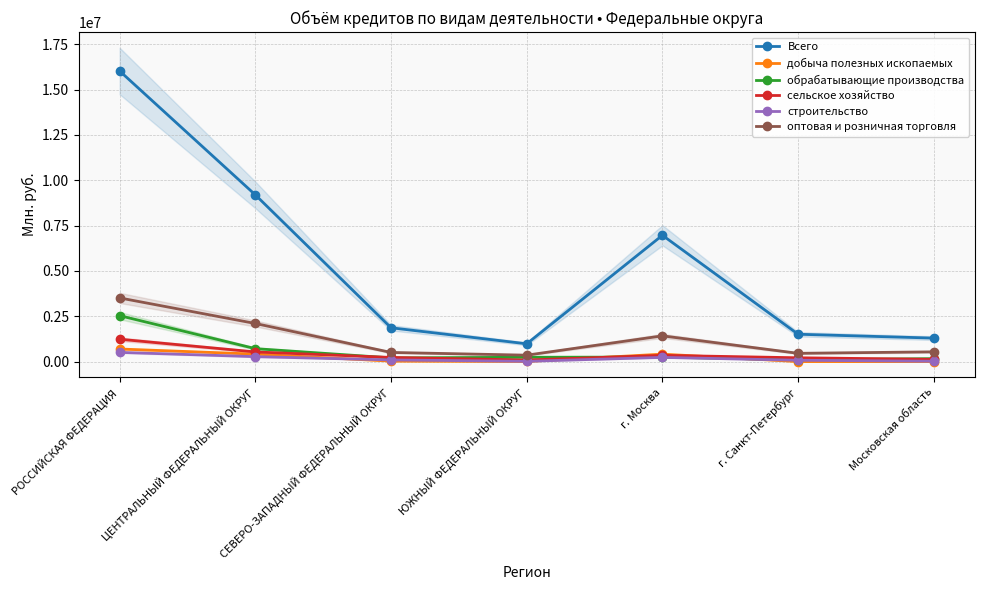

Where is the first local minimum for обрабатывающие производства?

СЕВЕРО-ЗАПАДНЫЙ ФЕДЕРАЛЬНЫЙ ОКРУГ